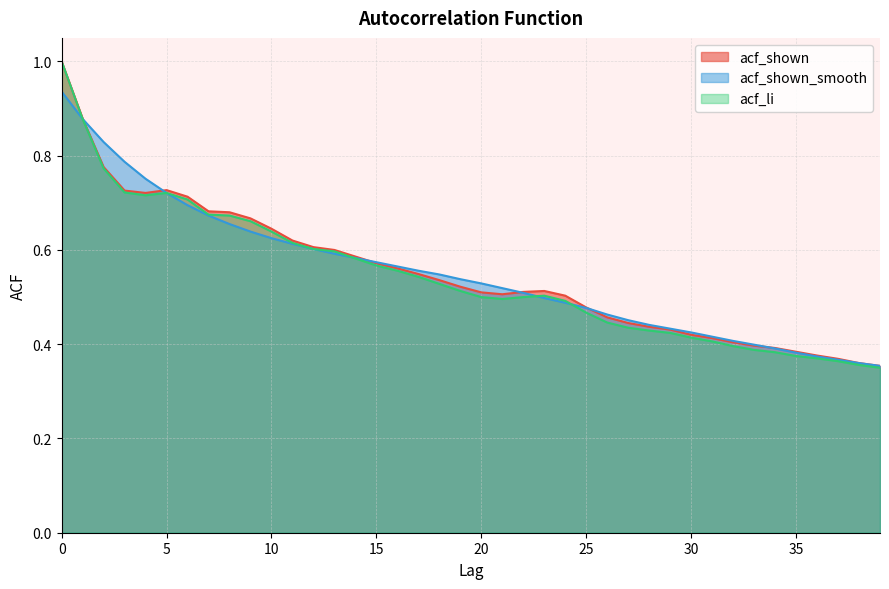

How many lines are shown in the chart?

3